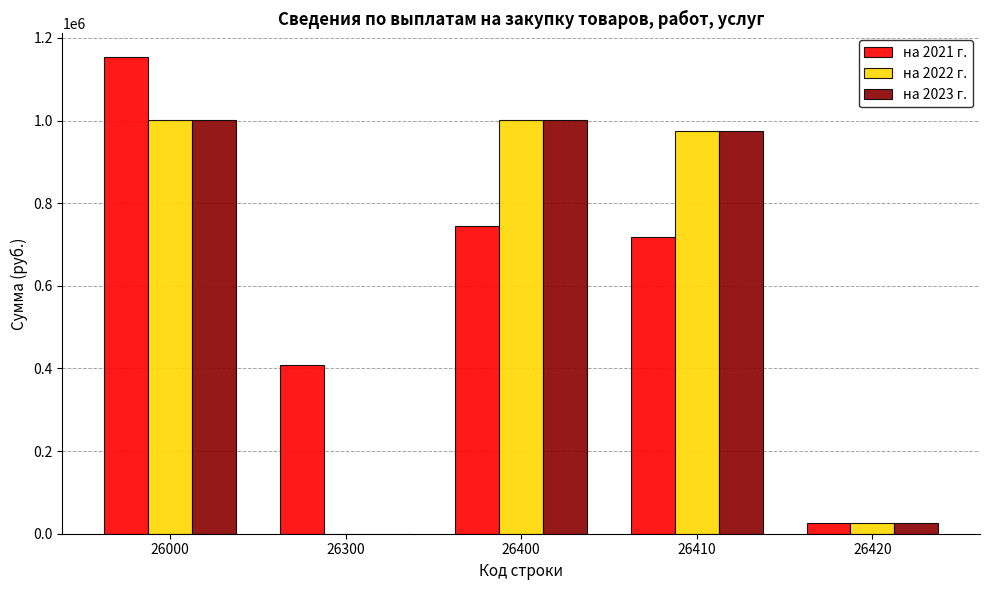

Reading left to right, what are all the values shown in this chart?

на 2021 г.: 1153150.0	408750.0	744400.0	719400.0	25000.0
на 2022 г.: 1000557.3	0.0	1000557.3	975557.3	25000.0
на 2023 г.: 1000557.3	0.0	1000557.3	975557.3	25000.0